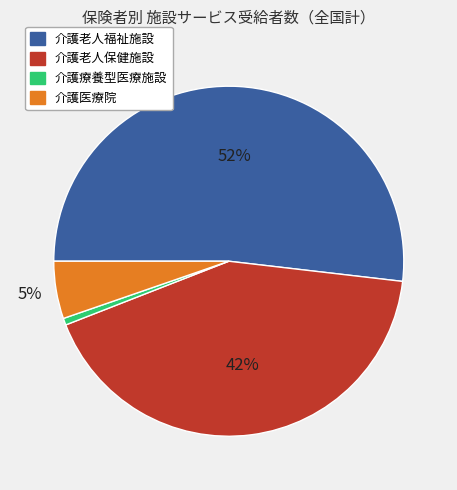

Combined, do 介護療養型医療施設 and 介護老人福祉施設 account for over 50%?

Yes